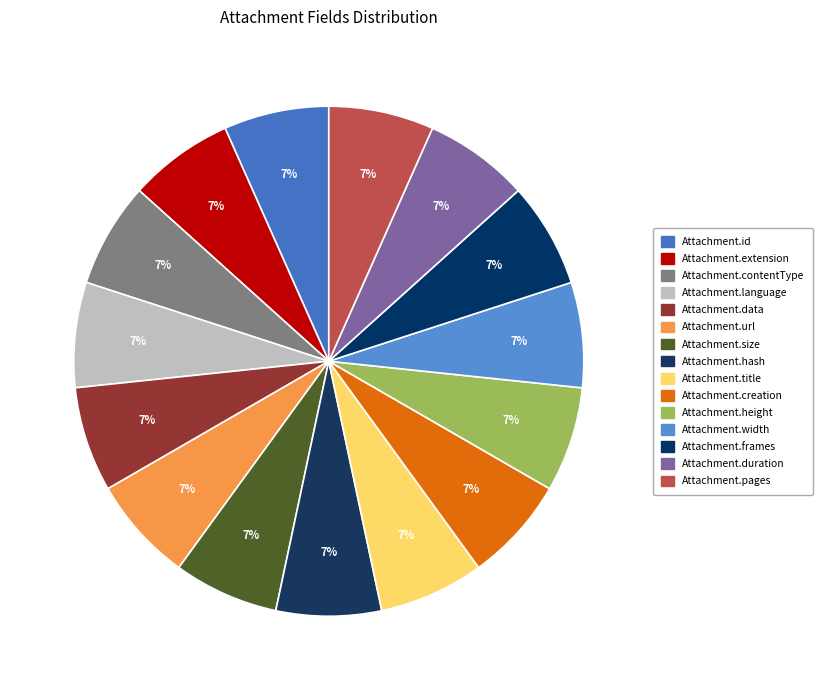

How many segments does this pie chart have?

15